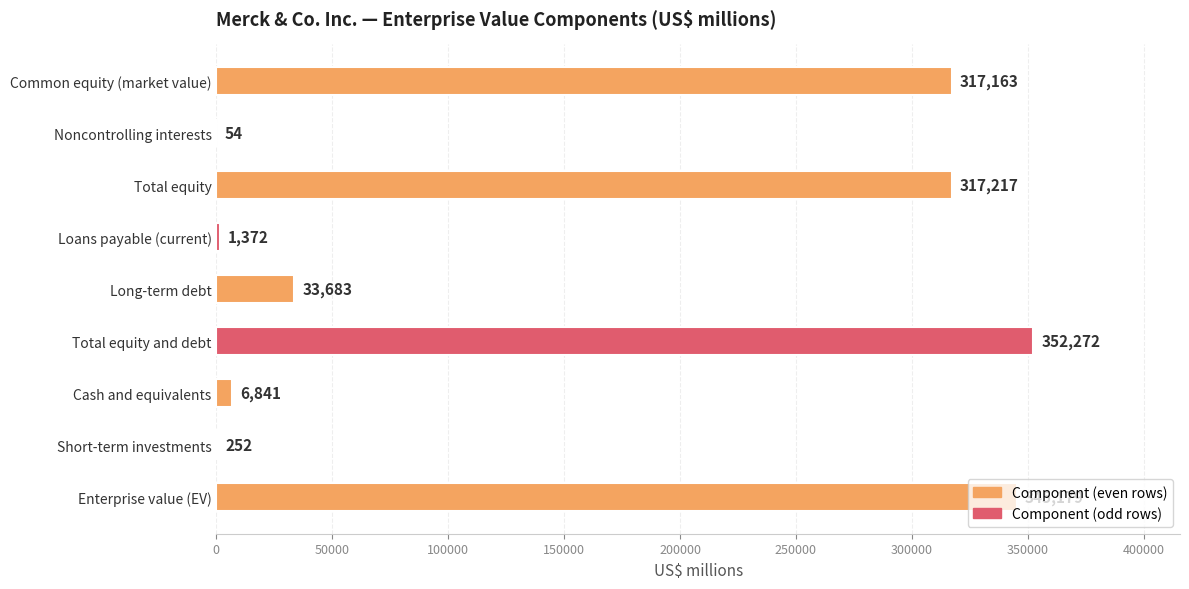

At which category does the chart reach its peak across all series?

Total equity and debt